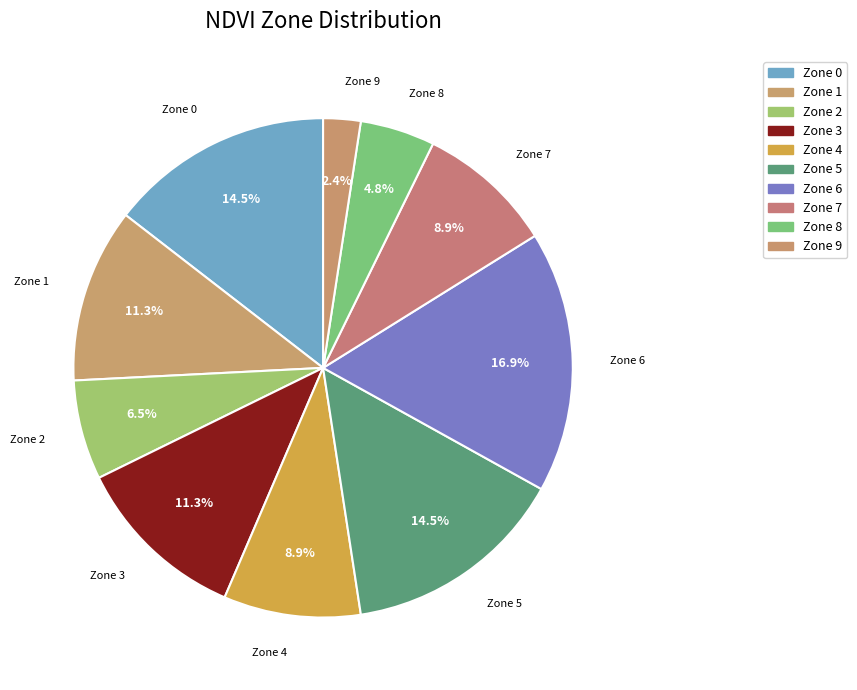

How many slices are in this pie chart?

10